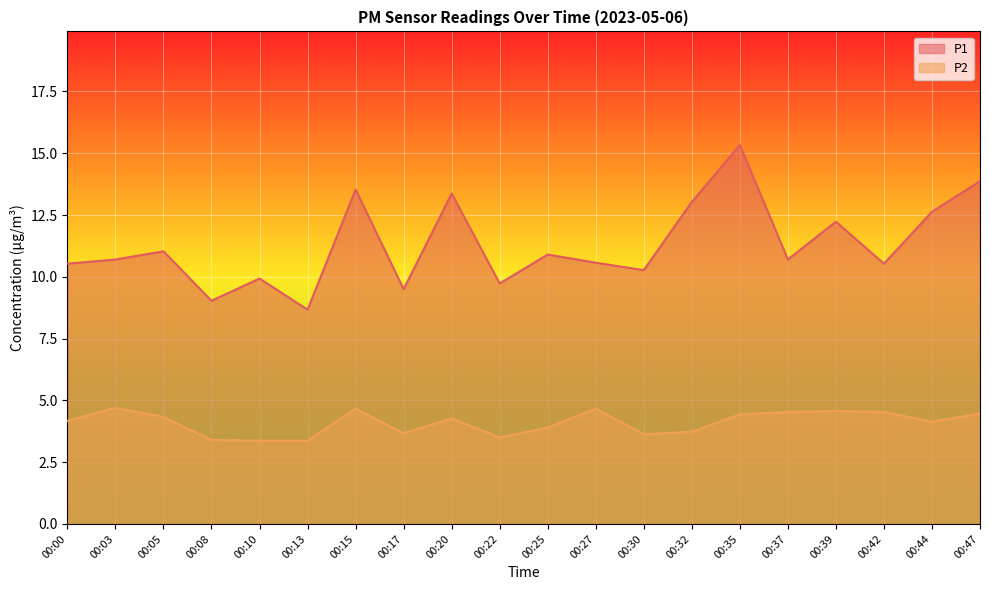

At which category is the sum across all series the highest?

00:35